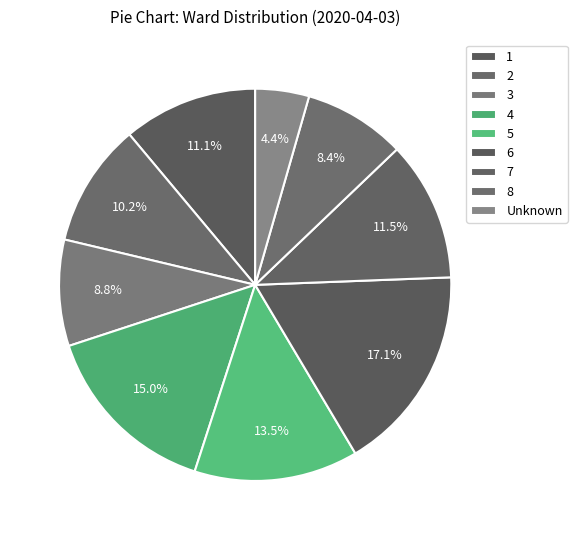

Combined, do 5 and 7 account for over 50%?

No